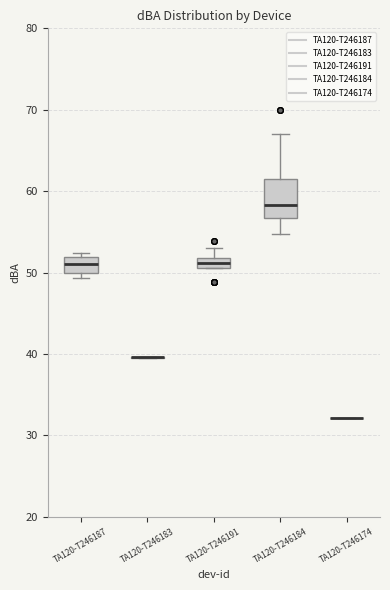

Which box is the tallest, from its lower edge to its upper edge?

TA120-T246184